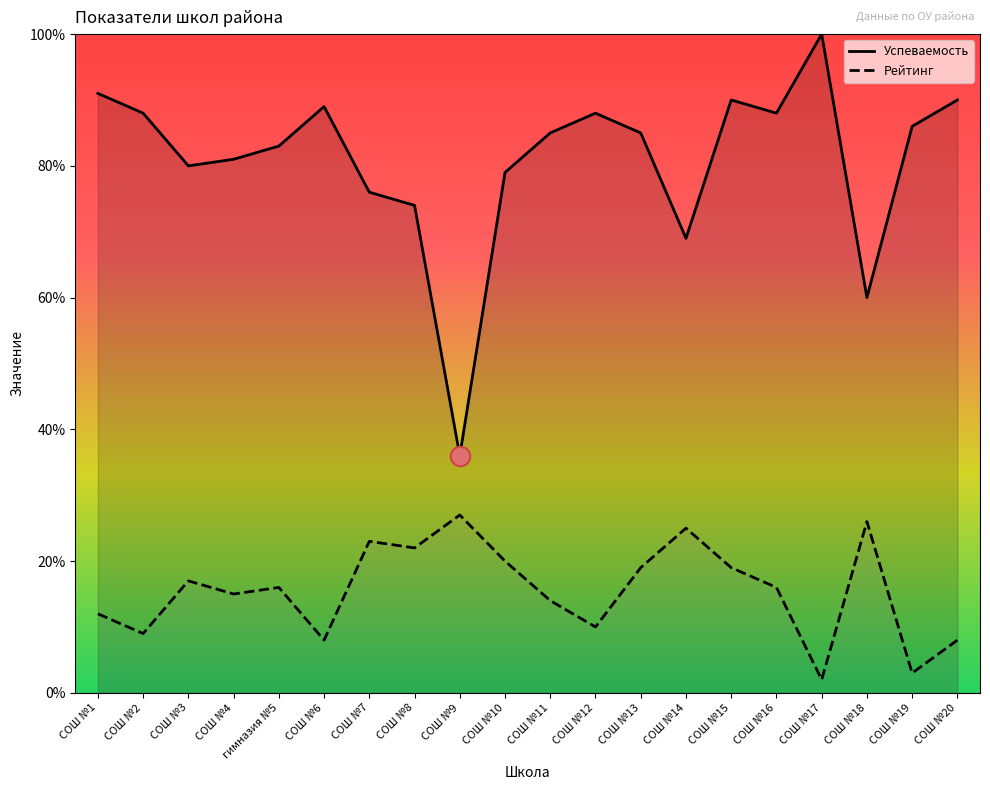

True or false: Рейтинг and Успеваемость intersect in this chart.

False